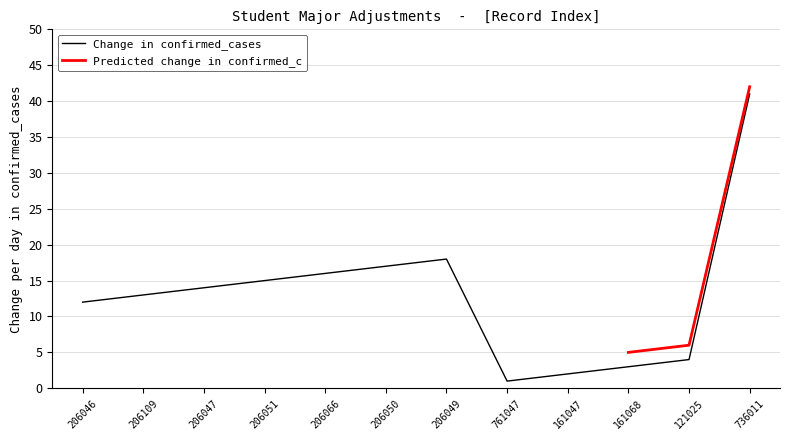

True or false: Change in confirmed_cases has a value of 22 at 206047.

False